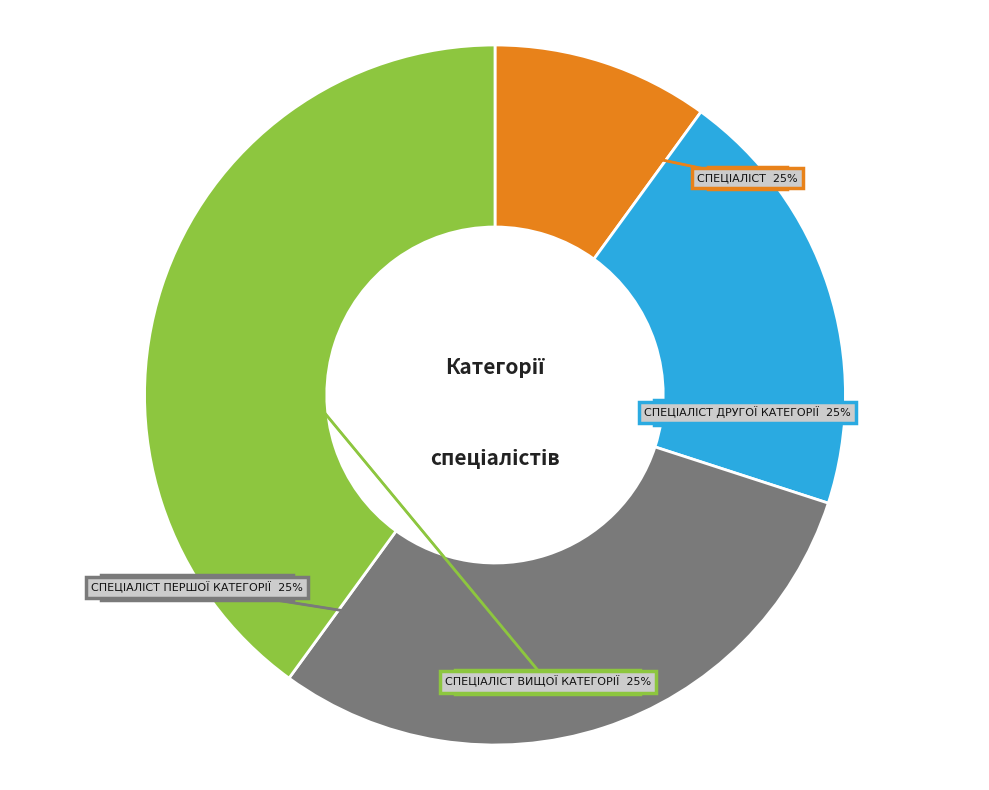

To the nearest percent, what is the average slice percentage?

25%